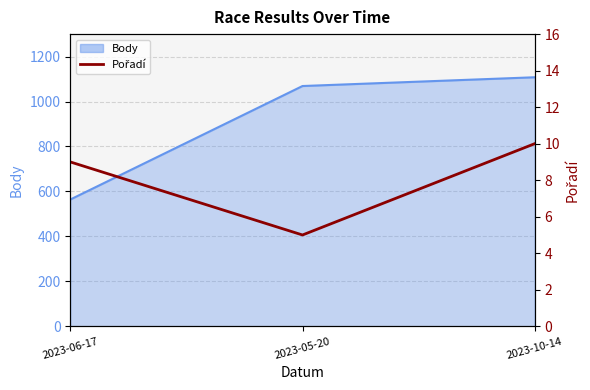

The value at 2023-06-17 is 9. True or false?

True